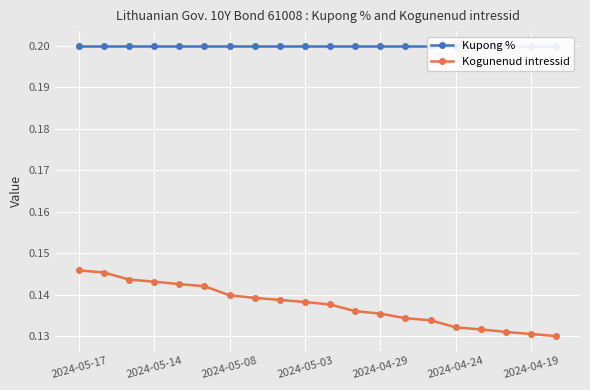

What is the sum of all Kupong % values?

4.0